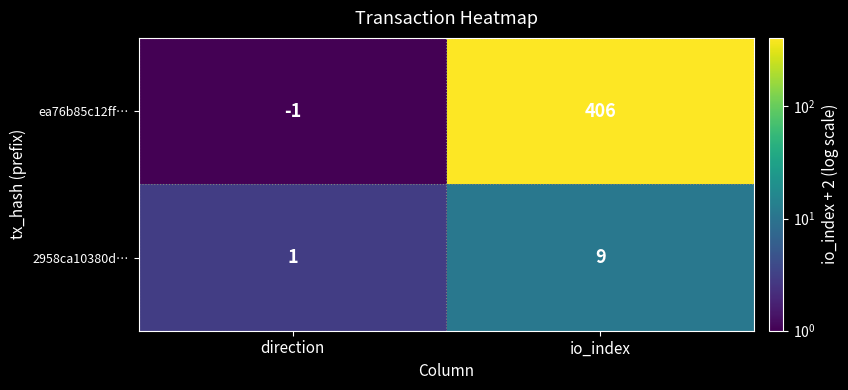

The value of 2958ca10380d… at io_index is 13. True or false?

False